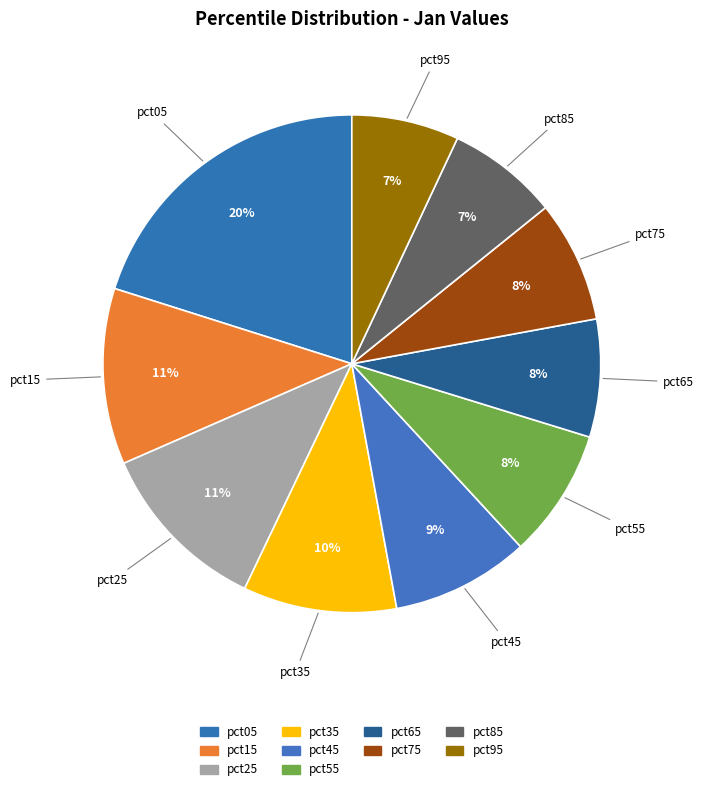

How many slices are in this pie chart?

10